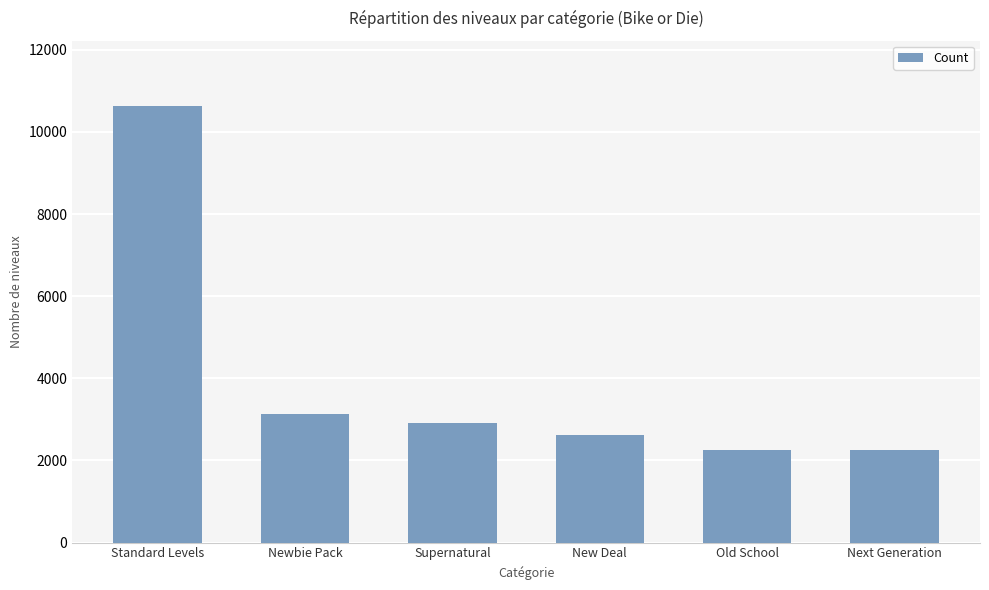

What is the value of the 1st bar from the left?

10626